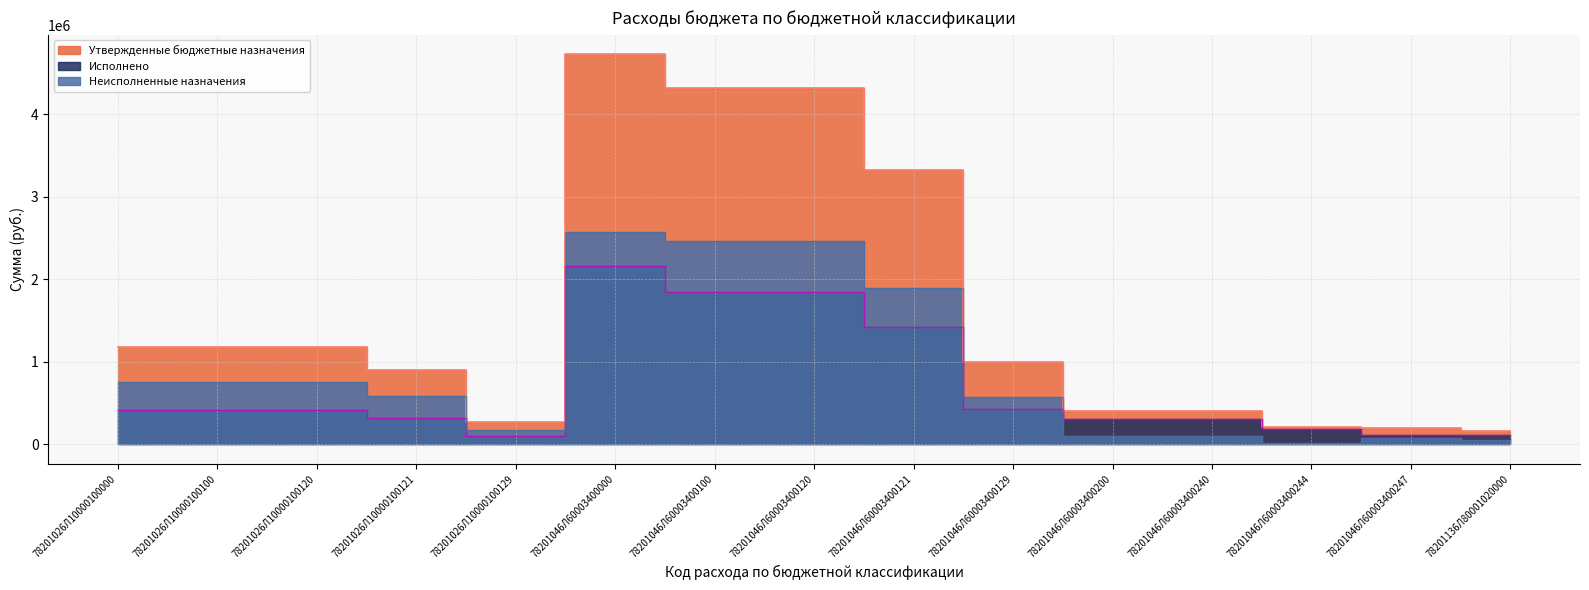

Is it true that Неисполненные назначения equals 165419.0 at 78201046Л60003400200?

False